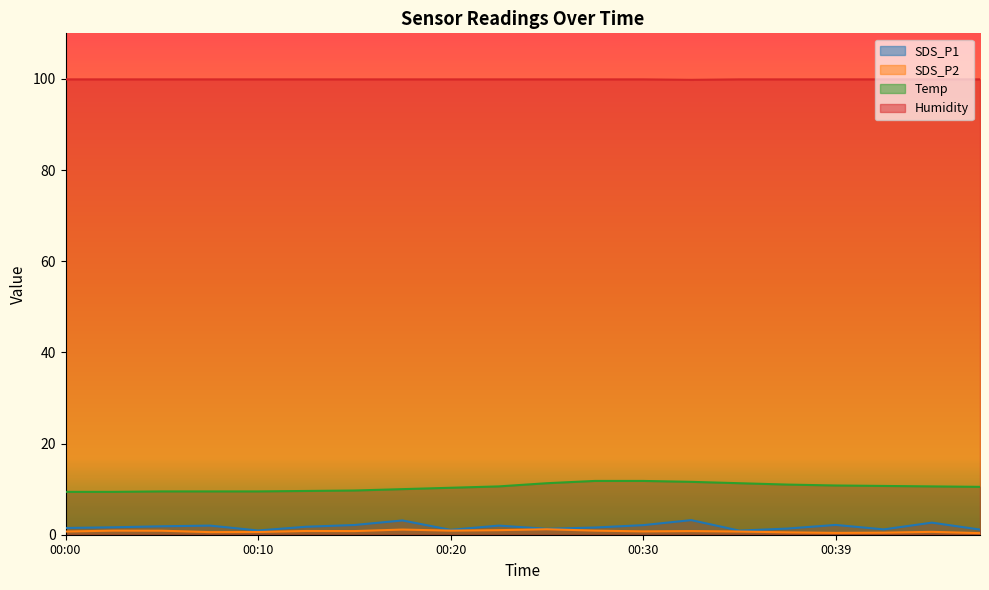

Reading left to right, transcribe all the data shown in this chart.

SDS_P1: 1.5	1.6	1.9	2.0	0.9	1.8	2.1	3.1	1.1	2.0	1.3	1.6	2.1	3.2	0.9	1.4	2.1	1.2	2.6	1.1
SDS_P2: 0.7	0.9	0.9	0.6	0.6	0.8	0.8	1.1	0.9	1.0	1.2	0.9	0.7	0.8	0.7	0.5	0.4	0.5	0.6	0.3
Temp: 9.4	9.4	9.5	9.5	9.5	9.6	9.7	10.0	10.3	10.6	11.3	11.8	11.8	11.6	11.3	11.0	10.8	10.7	10.6	10.5
Humidity: 99.9	99.9	99.9	99.9	99.9	99.9	99.9	99.9	99.9	99.9	99.9	99.9	99.9	99.8	99.9	99.9	99.9	99.9	99.9	99.9